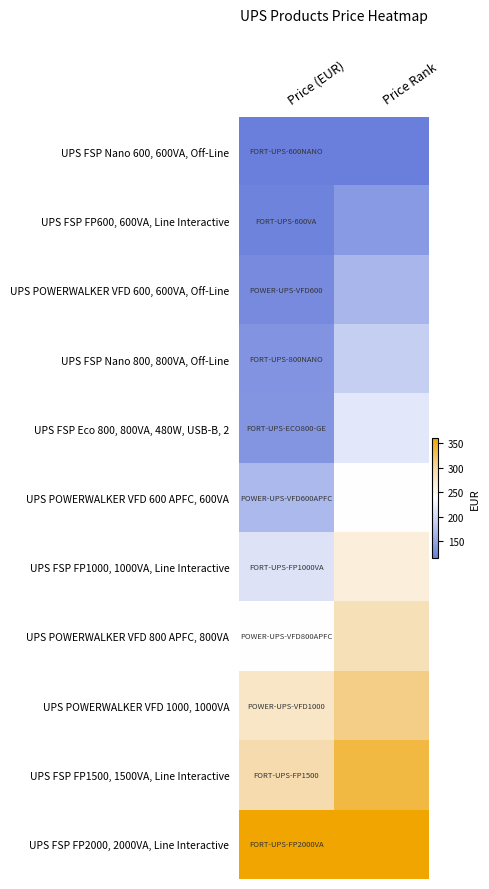

What is the difference between the highest and lowest values at Price (EUR)?

242.9